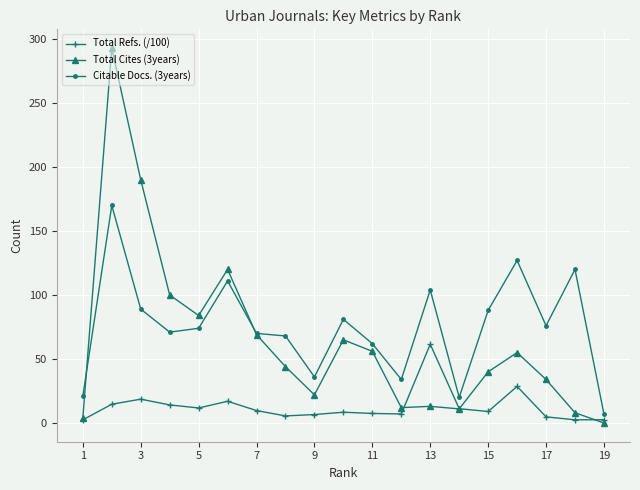

List the series in order of their peak value, lowest first.

Total Refs. (/100), Citable Docs. (3years), Total Cites (3years)